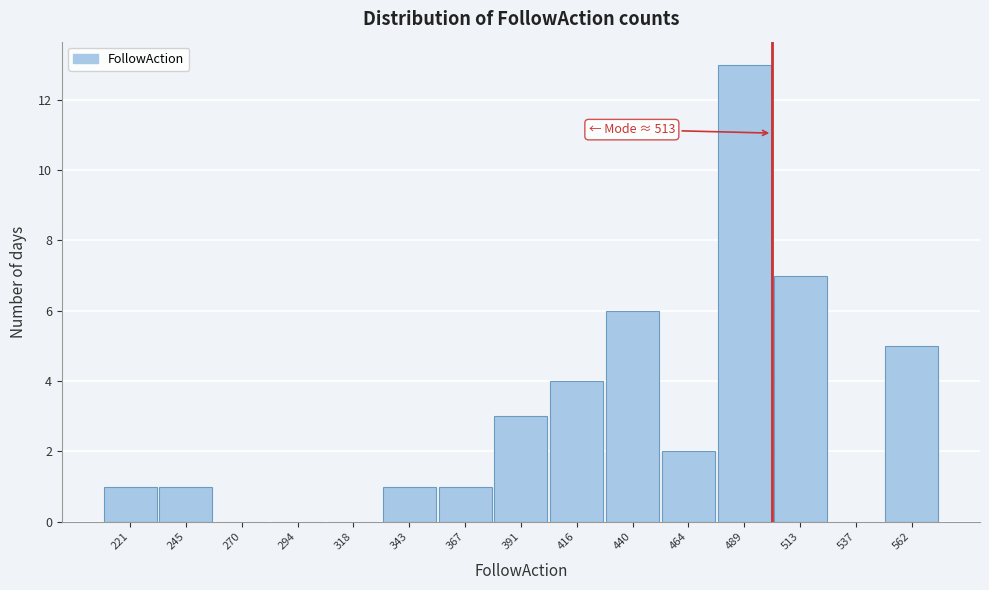

Reading left to right, transcribe all the data shown in this chart.

221=1	245=1	270=0	294=0	318=0	343=1	367=1	391=3	416=4	440=6	464=2	489=13	513=7	537=0	562=5